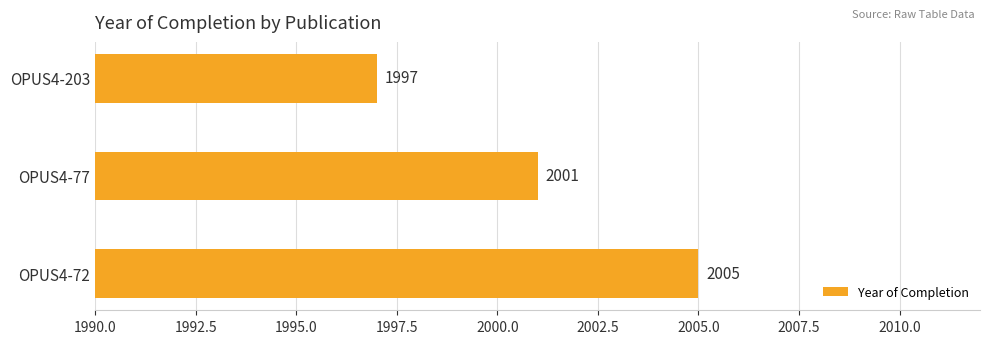

List the labels in order of value, largest first.

OPUS4-72, OPUS4-77, OPUS4-203